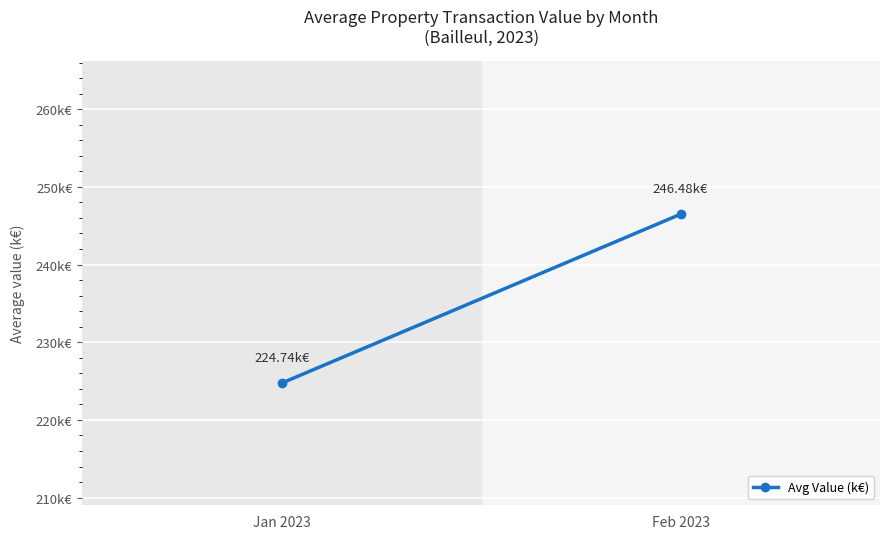

What is the average value?

235.6